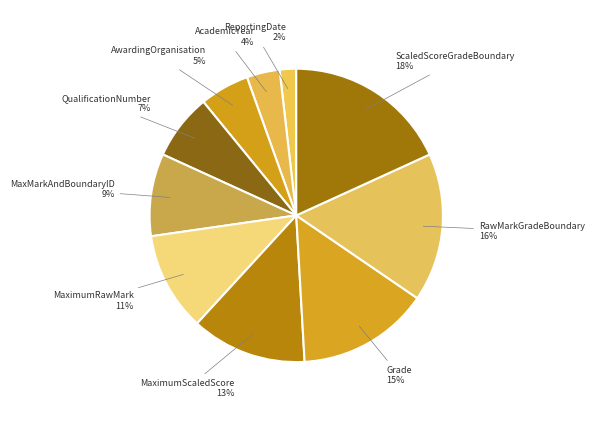

Is AcademicYear the majority of the pie?

No